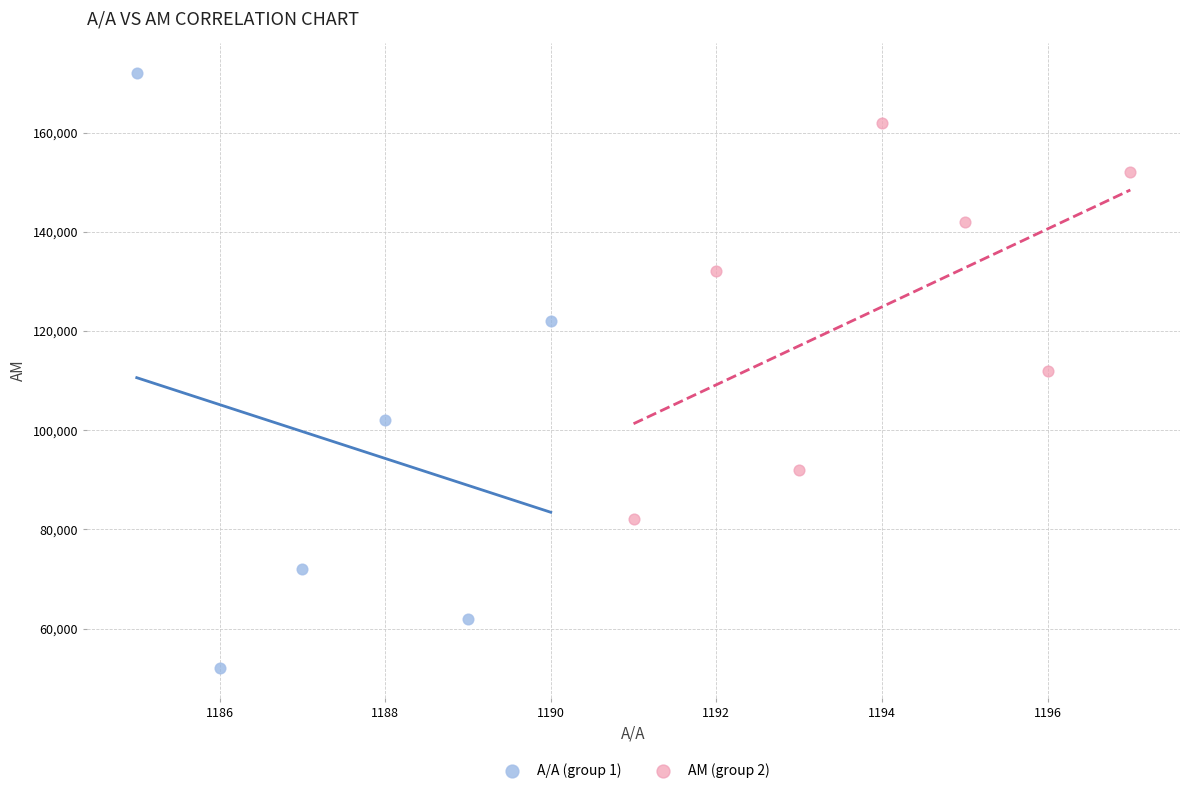

Which series contains the highest Y value?

Α/Α (group 1)